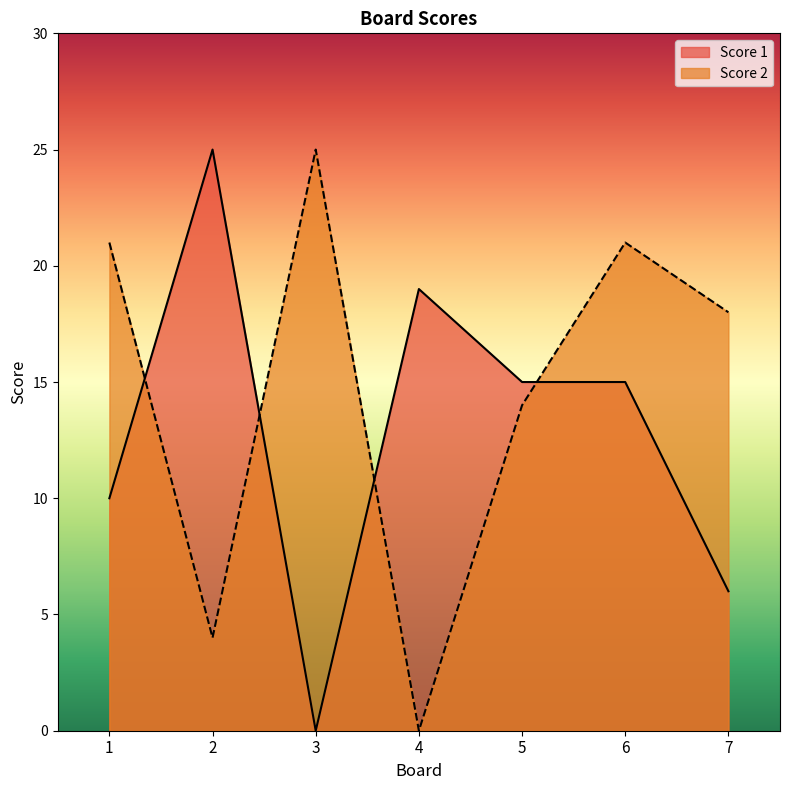

Count the Score 2 values in the range 4 to 21.

5